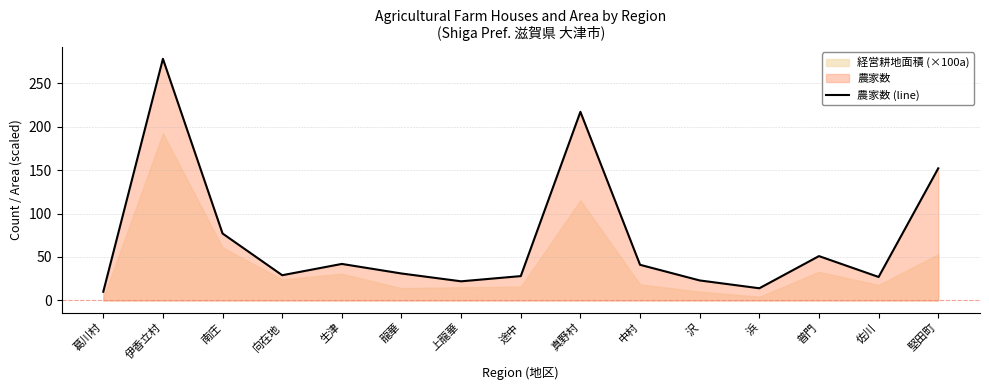

What is the value of the 5th point from the left?

42